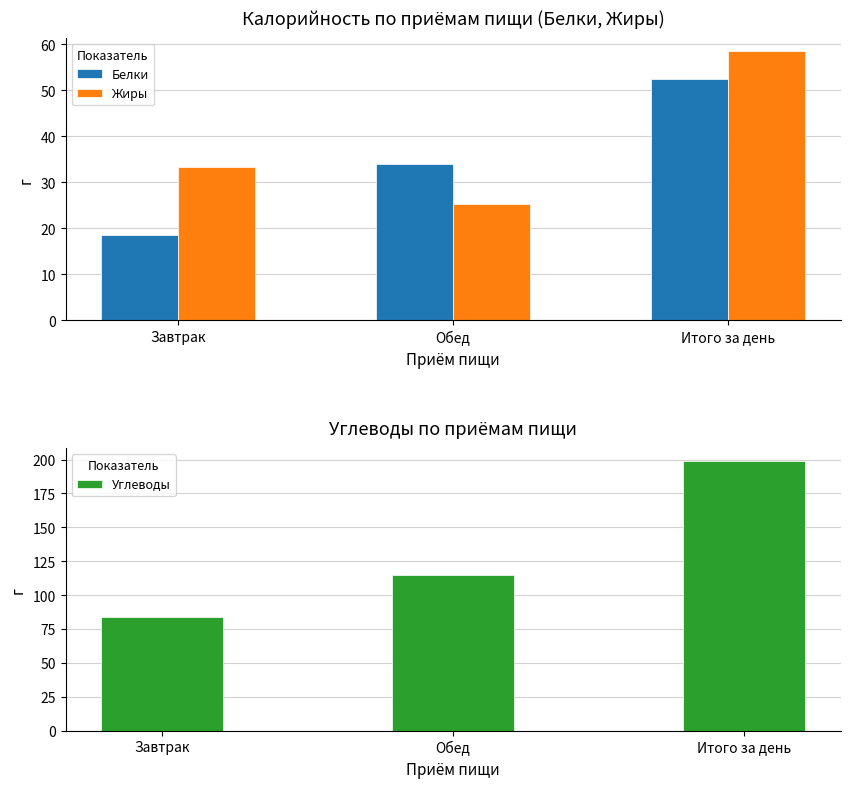

What is the difference between the Жиры values at Итого за день and Завтрак?

25.2